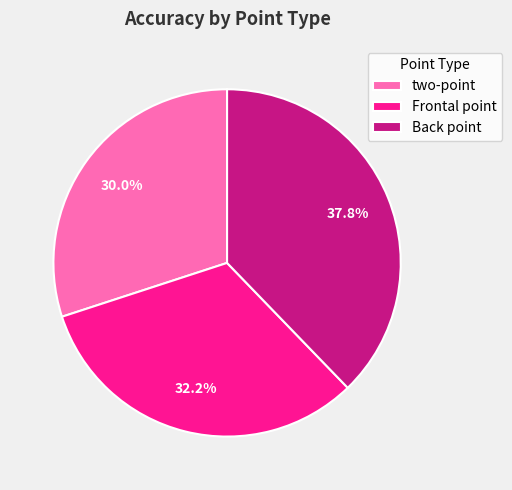

Approximately how many times larger is the value at Back point compared to two-point?

1.3